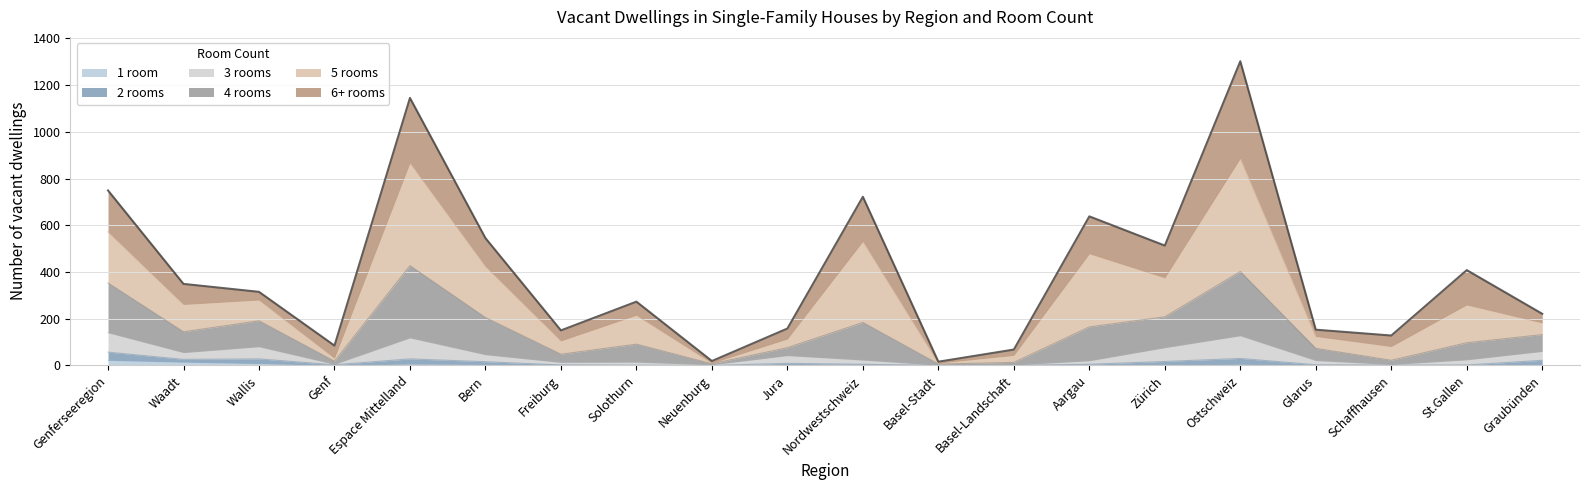

How many values in 1 room are above zero?

12